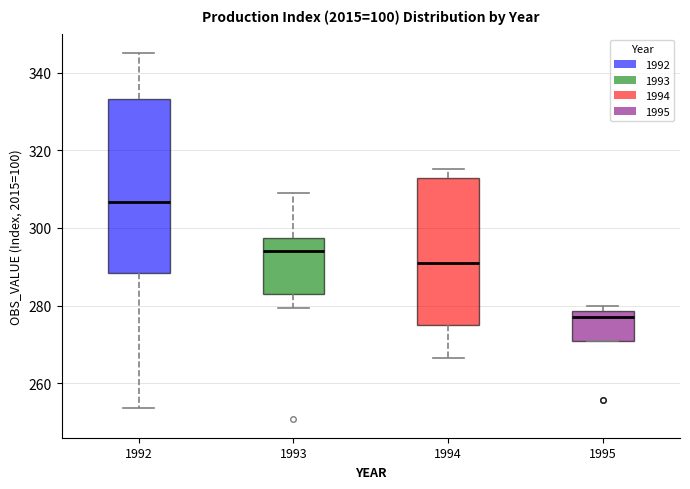

Reading left to right, transcribe this box plot: for each box, give where its median line is, the range the box spans, and where its two whiskers end, as read against the y-axis. The values are not printed on the chart, so give them approximately, as read against the axis.

1992: median 306, box 288 to 334, whiskers 254 to 346
1993: median 294, box 282 to 298, whiskers 280 to 308
1994: median 292, box 276 to 312, whiskers 266 to 316
1995: median 278 (just below the box's upper edge), box 270 to 278, whiskers 270 to 280